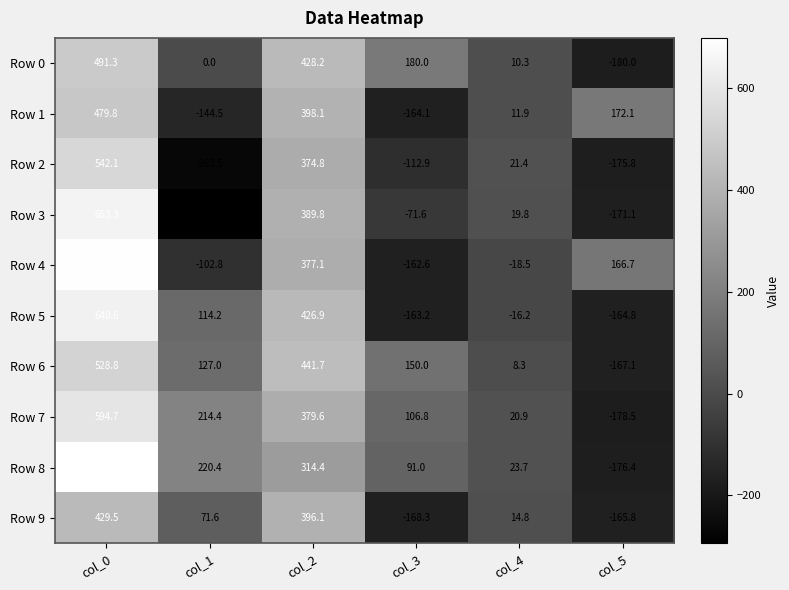

What is the approximate value of Row 9 at col_3?

-168.3